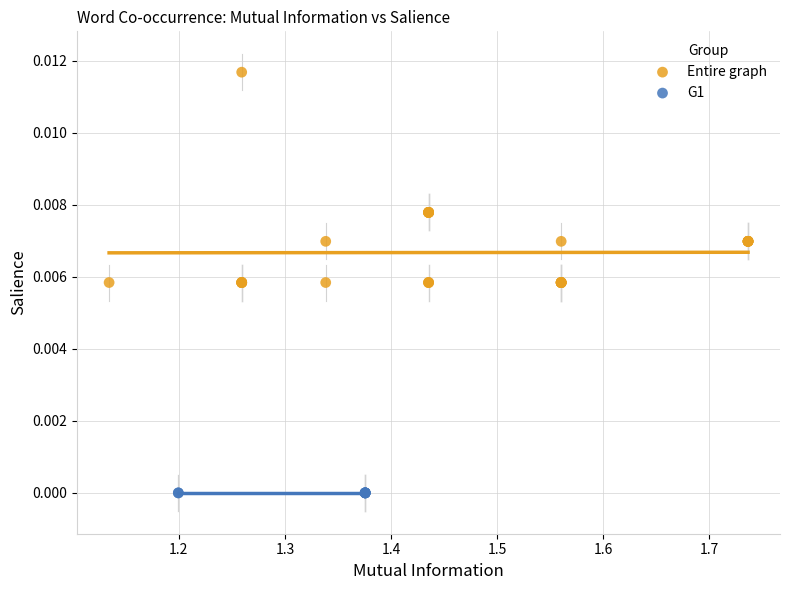

Which series reaches the maximum Y coordinate?

Entire graph